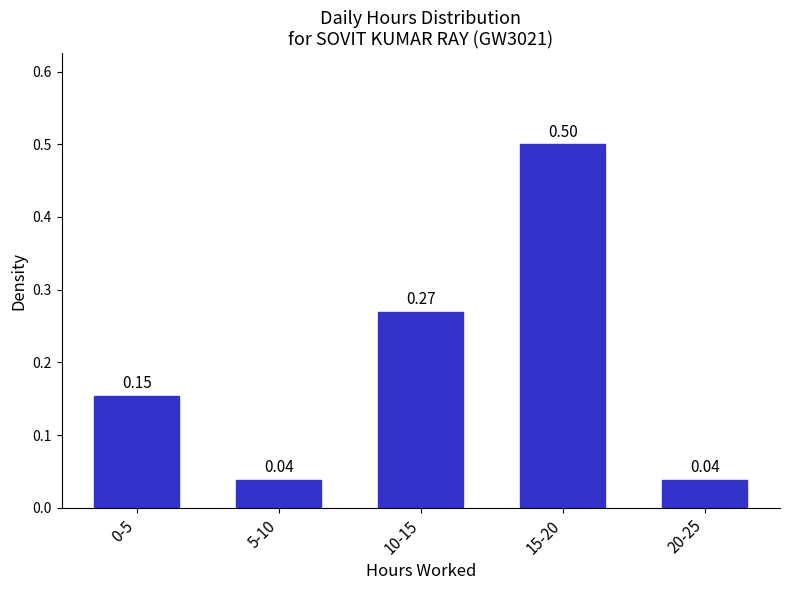

What is the sum of all values?

1.0